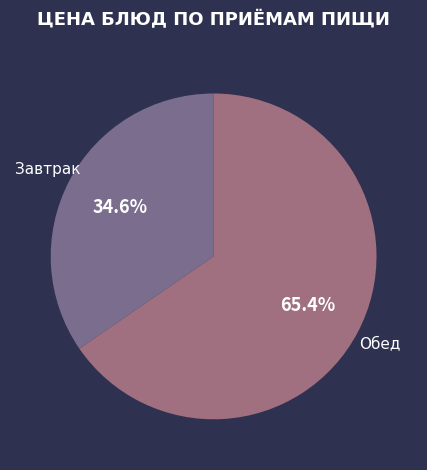

How many slices are in this pie chart?

2